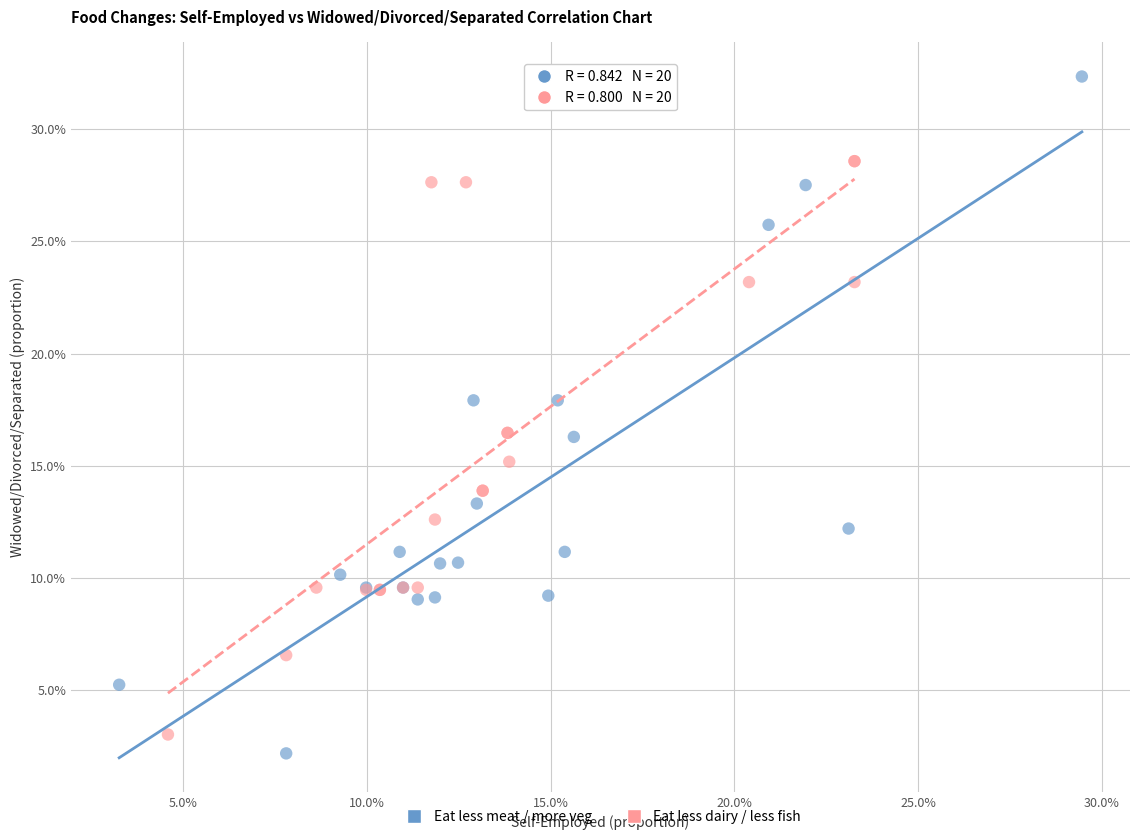

Which series reaches the minimum Y coordinate?

Eat less meat / more veg